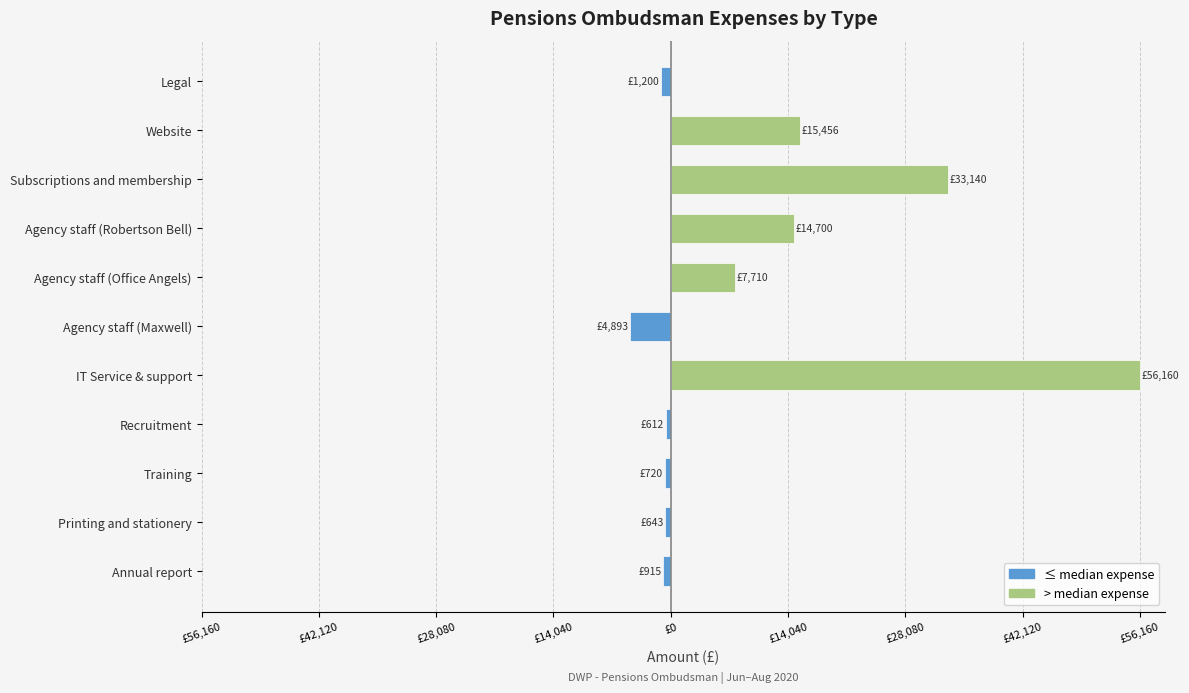

The ≤ median expense series shows 0.0 at Agency staff (Office Angels). True or false?

True